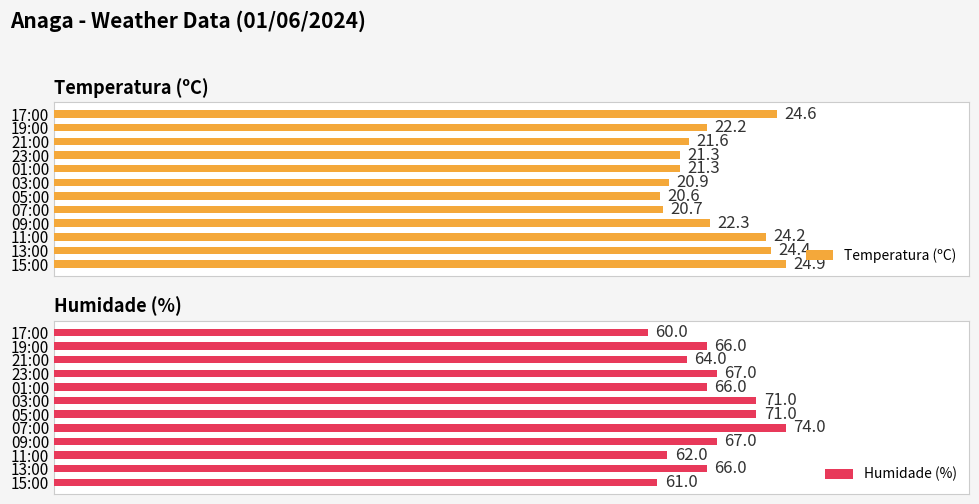

At which label does Humidade (%) reach its peak?

07:00